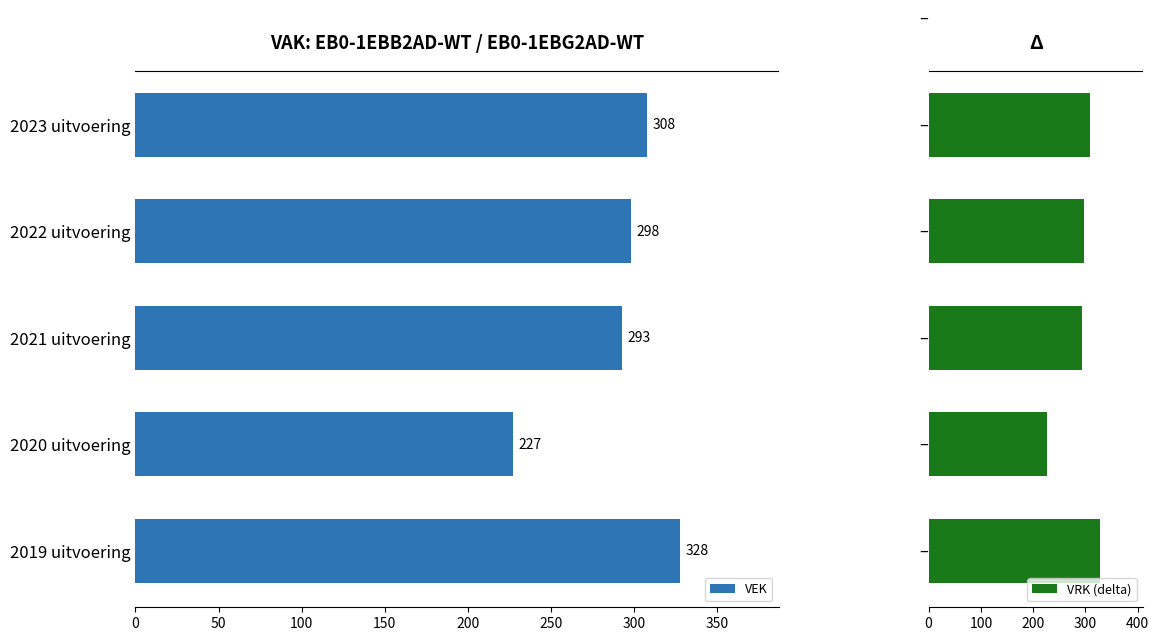

What is the sum of all VRK (delta) values?

1454